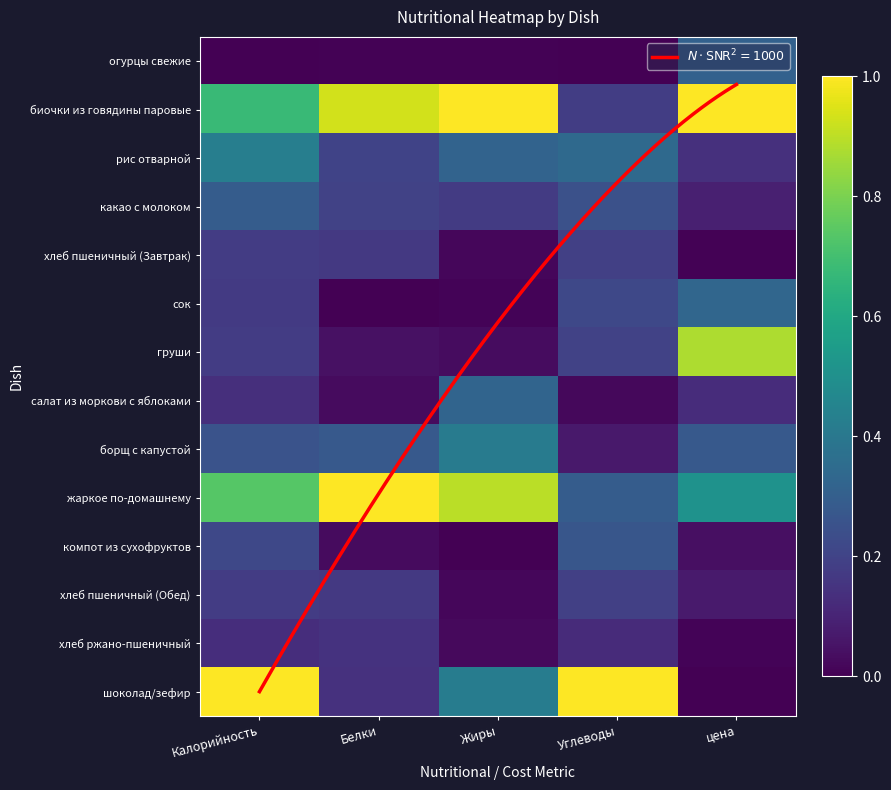

Read the какао с молоком value at Углеводы.

0.2